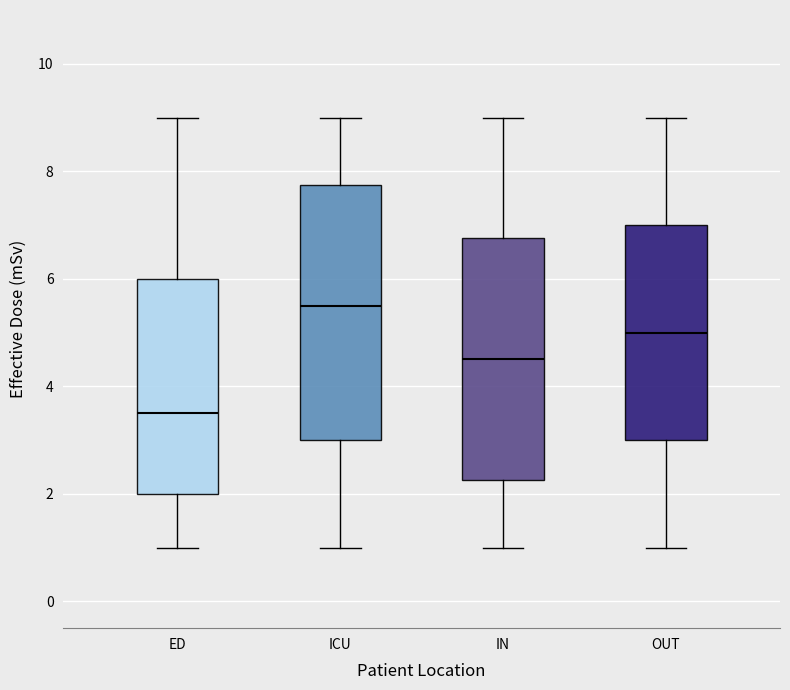

Where is the lower edge of the box for ED on the y-axis? The values are not printed on the chart, so give them approximately, as read against the axis.

2.0